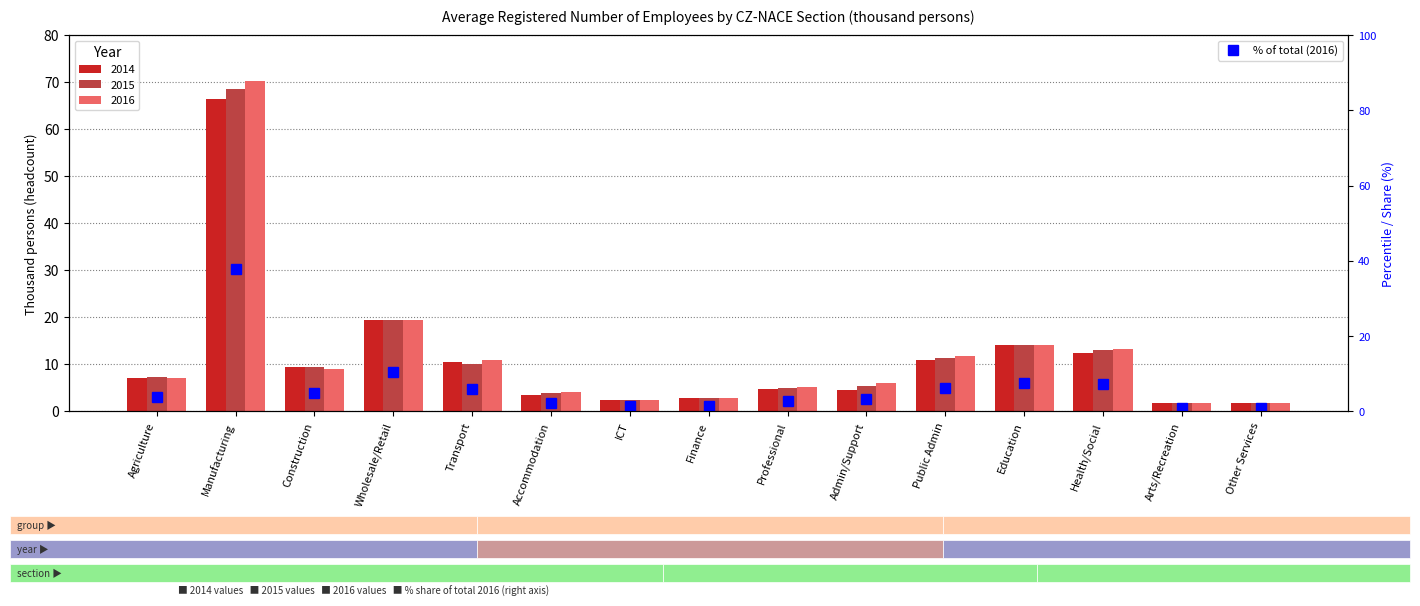

Reading right to left, what are all the values shown in this chart?

1.0	1.0	7.2	7.6	6.3	3.2	2.8	1.5	1.4	2.2	5.9	10.5	4.9	37.9	3.8